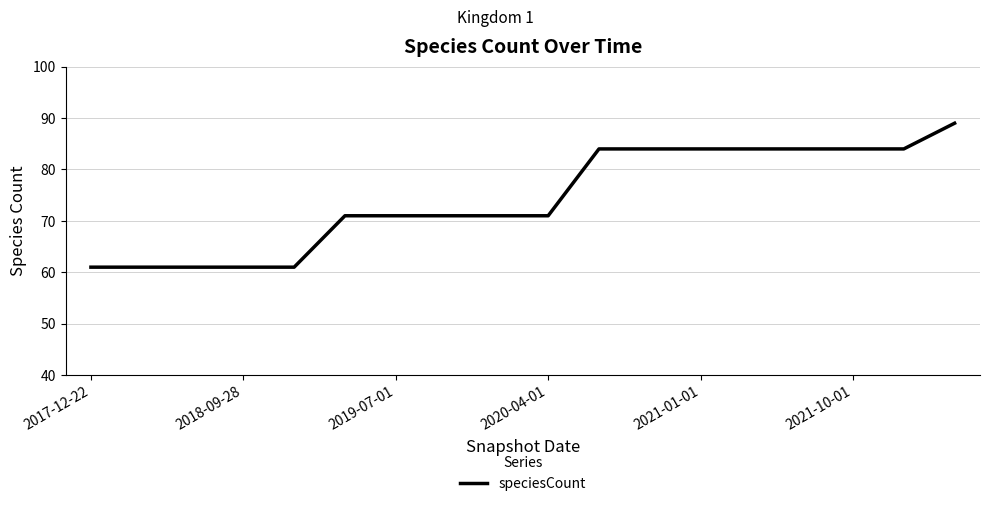

What is the greatest value displayed?

89